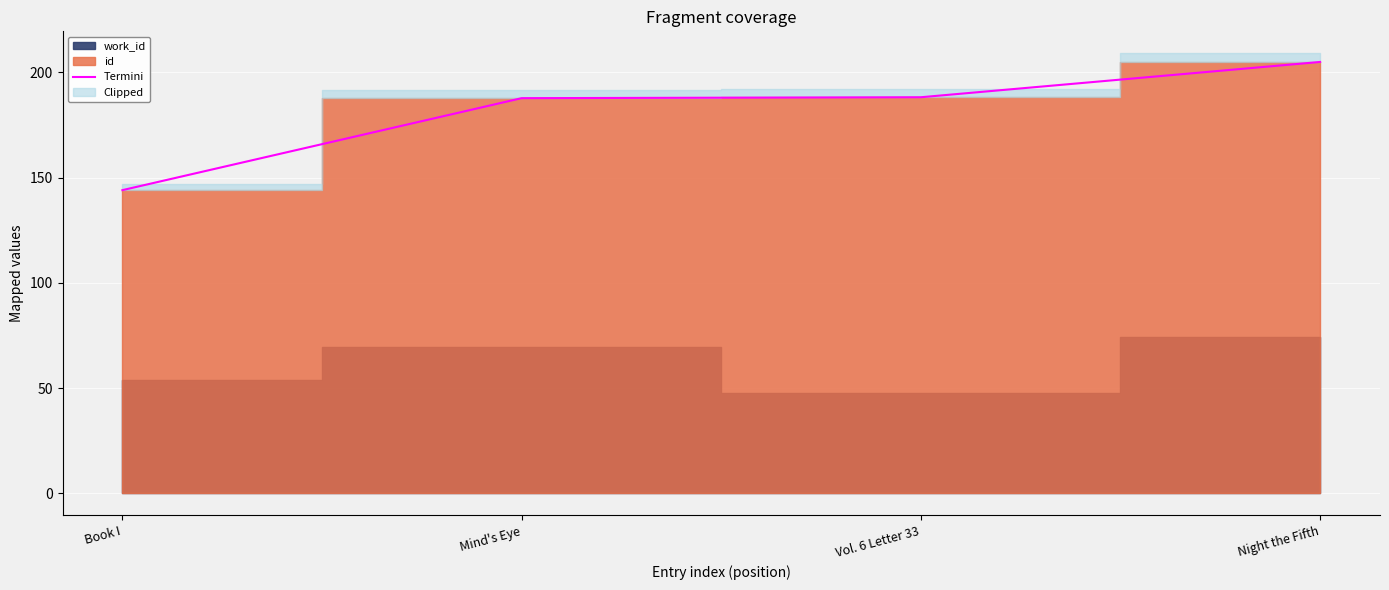

What position from the right is Mind's Eye?

3